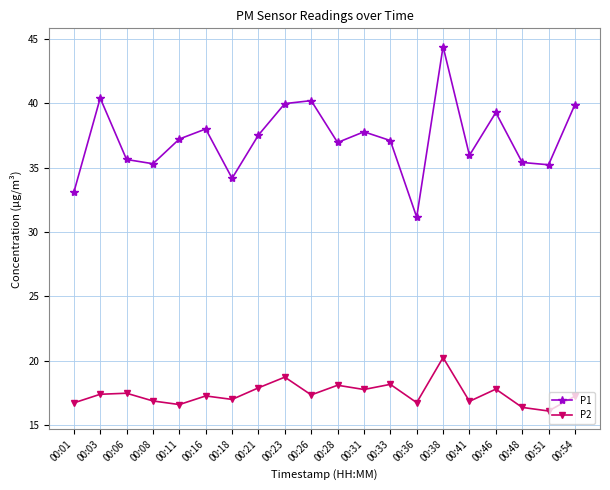

The value of P1 at 00:33 is 37.1. True or false?

True